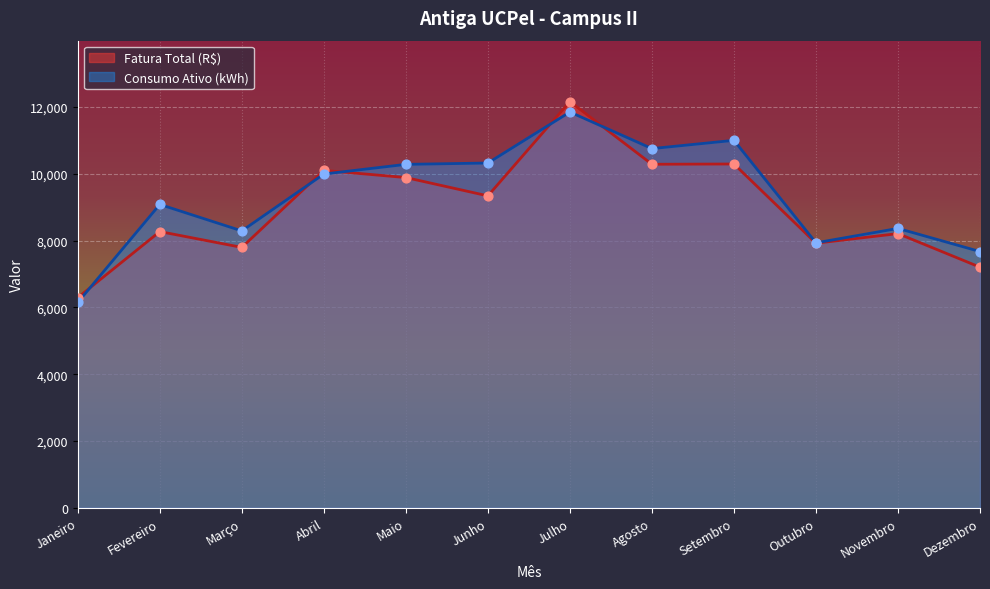

Which series has the largest Y range (max minus min)?

Fatura Total (R$)